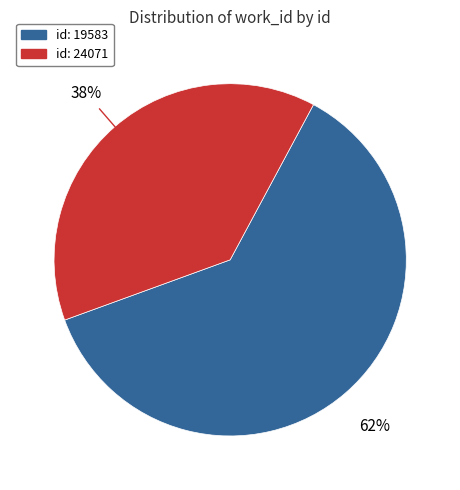

Count the number of slices in the pie.

2